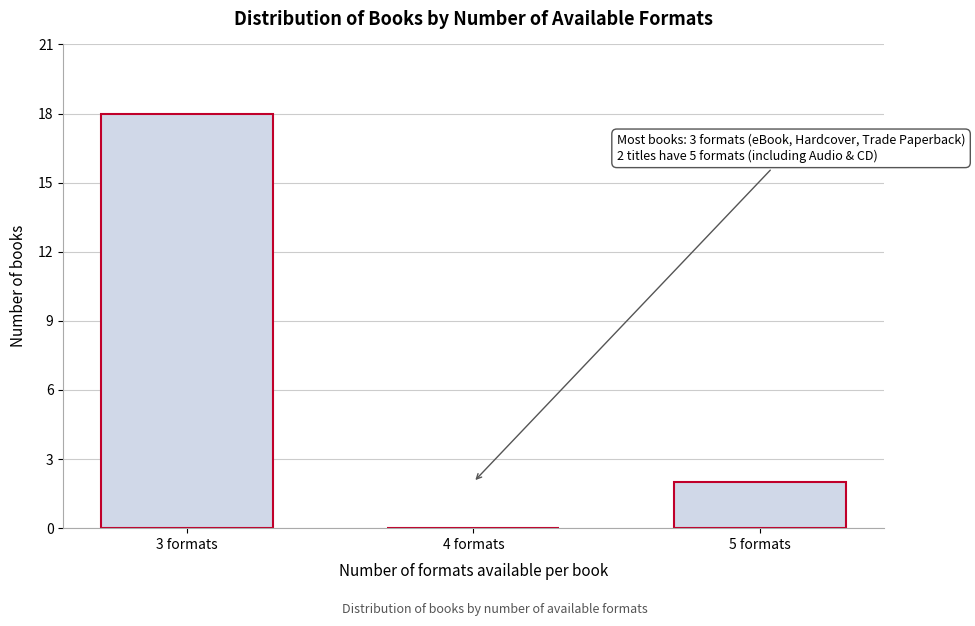

Reading left to right, list all the values displayed in this chart.

3 formats=18	4 formats=0	5 formats=2